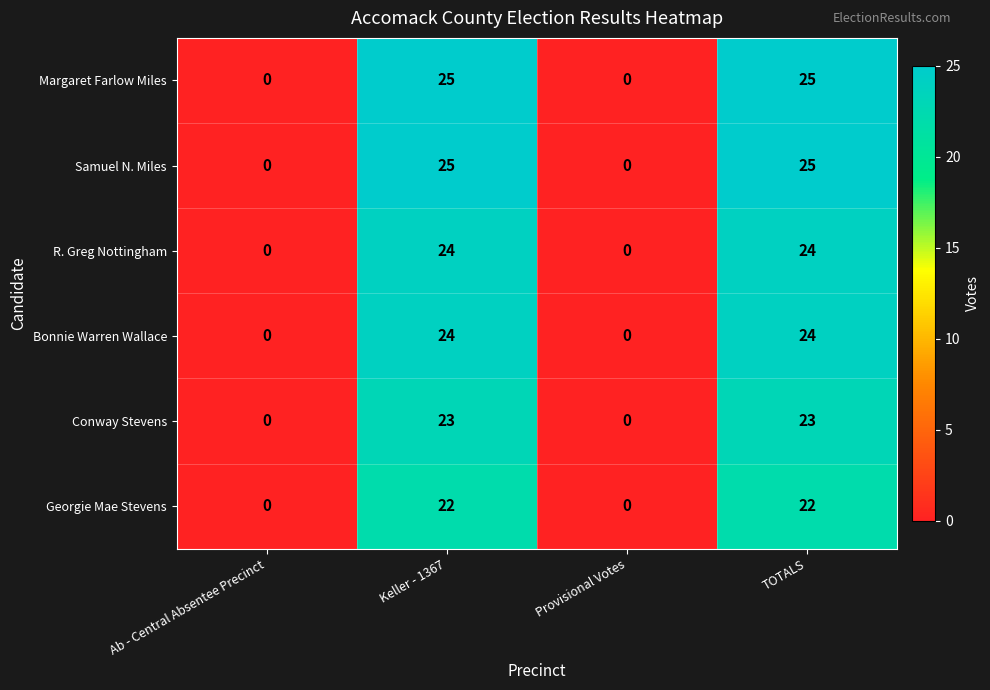

What is the approximate value of Georgie Mae Stevens at TOTALS?

22